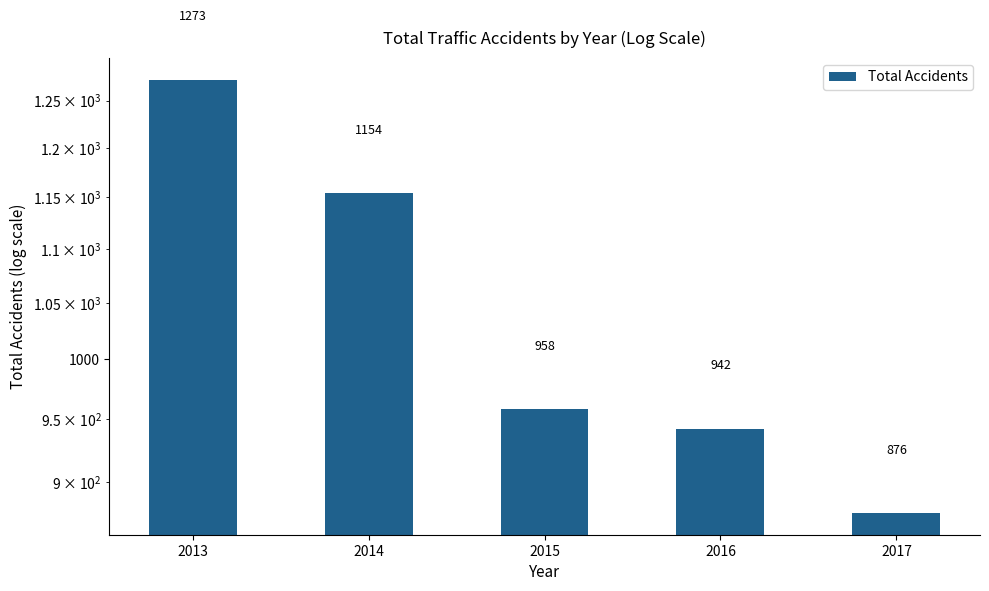

Reading left to right, list all the values displayed in this chart.

1273	1154	958	942	876